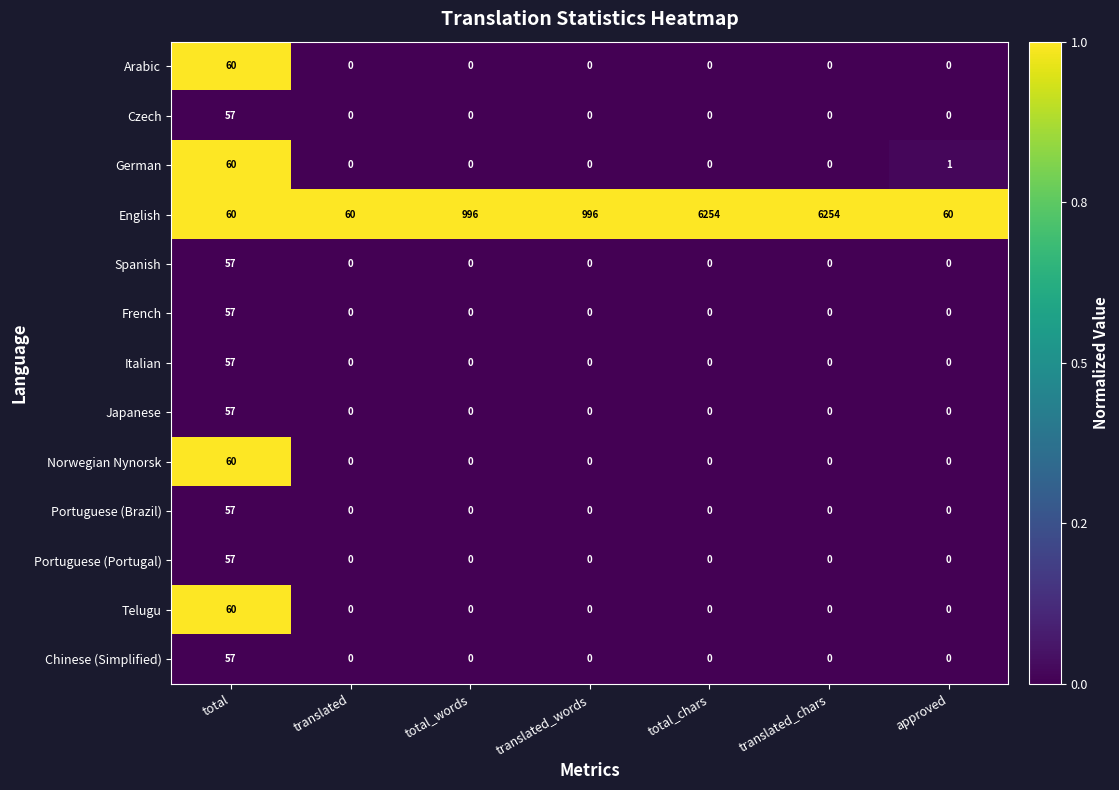

How many data points does each series have?

7